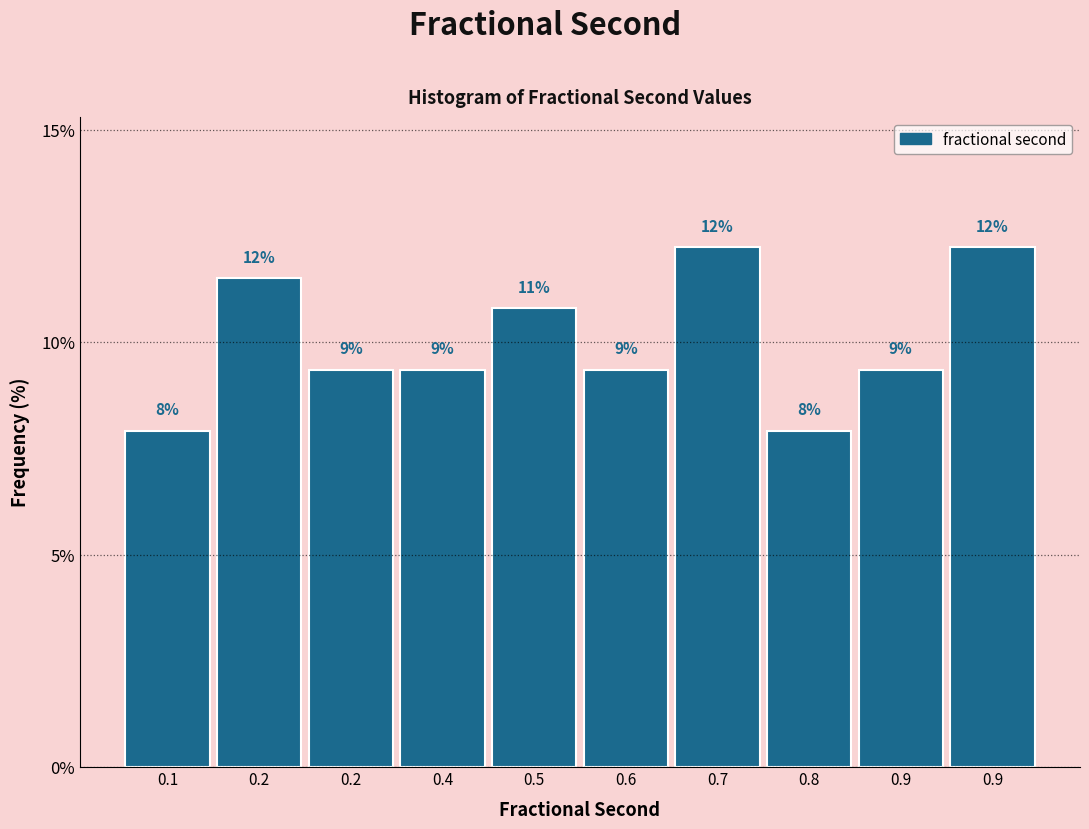

How many bars are there in total?

10